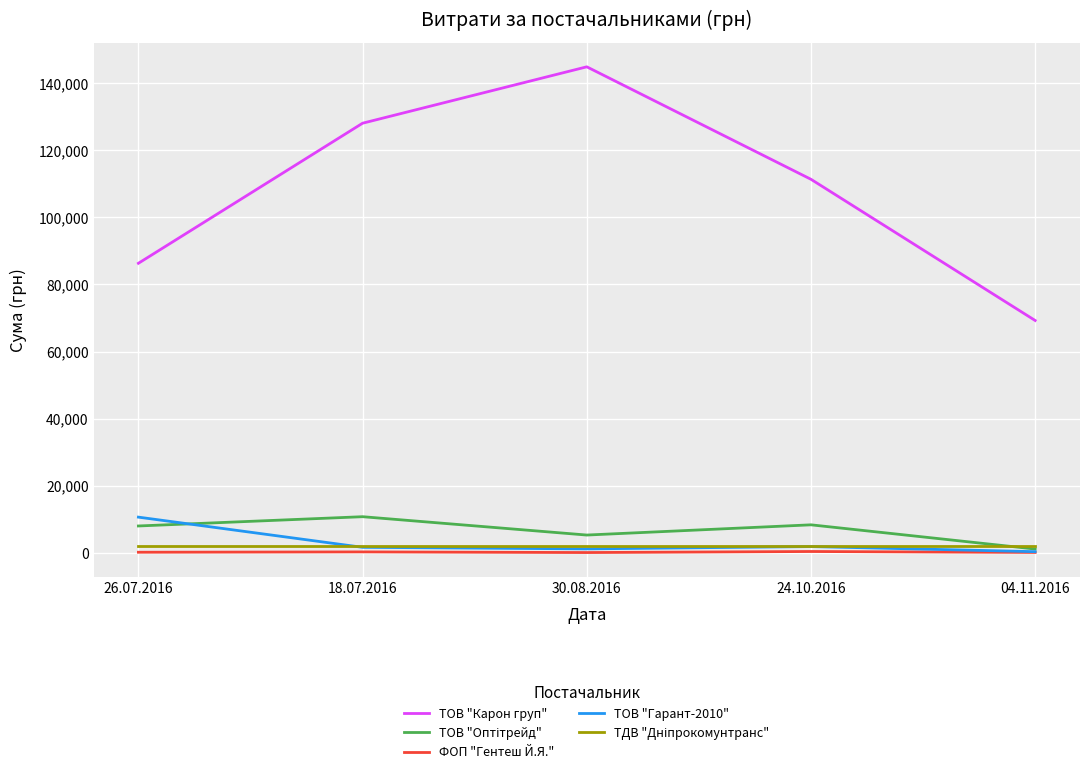

Is this an area chart (filled region under the line)?

No